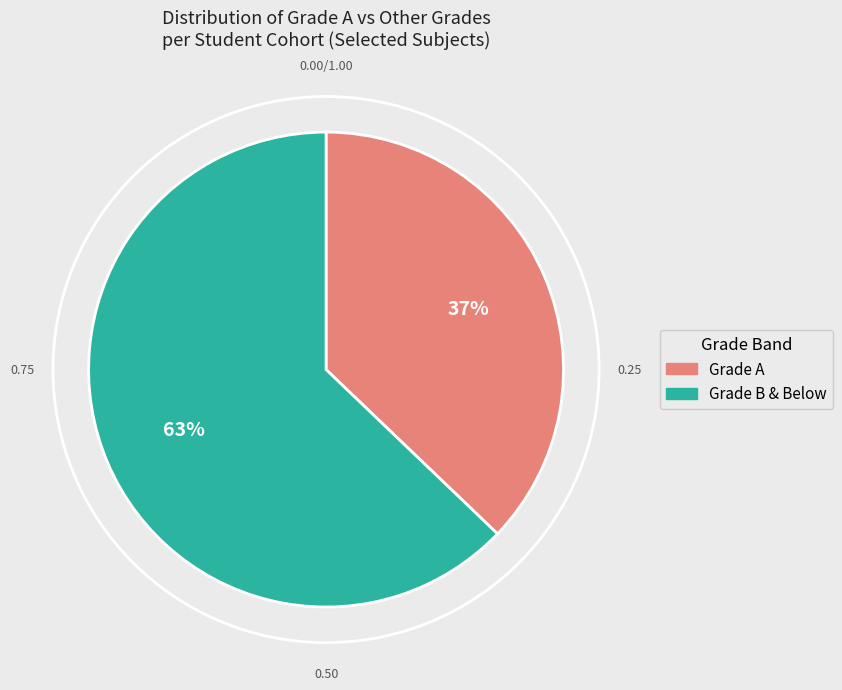

To the nearest percent, what is the average slice percentage?

50%